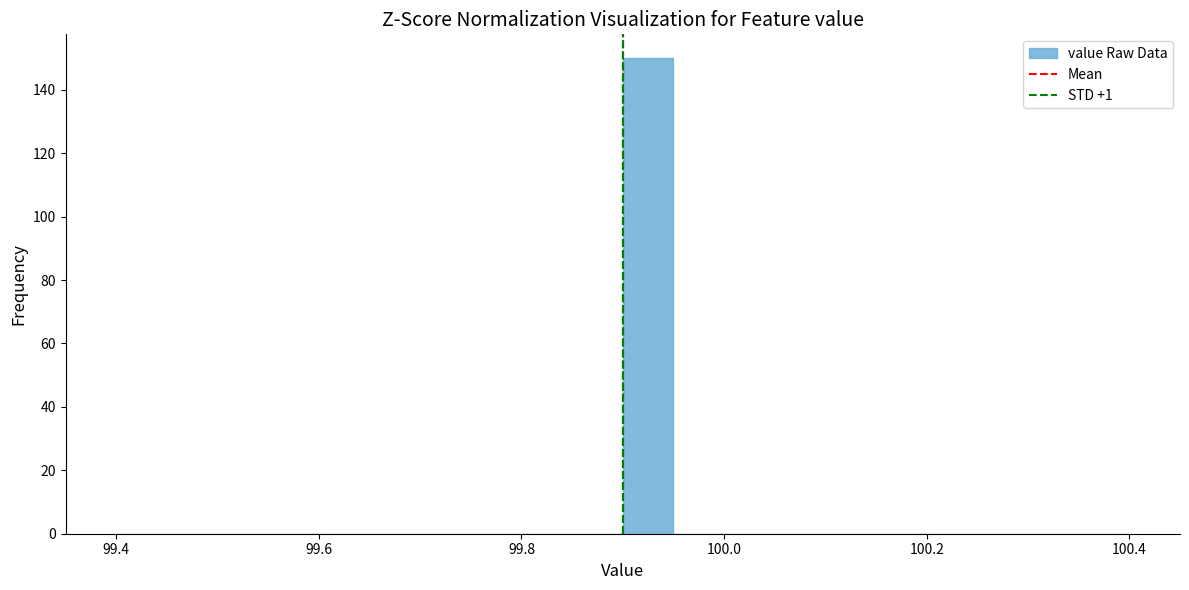

Read against the x-axis, roughly where is the centre of the tallest bar?

99.92